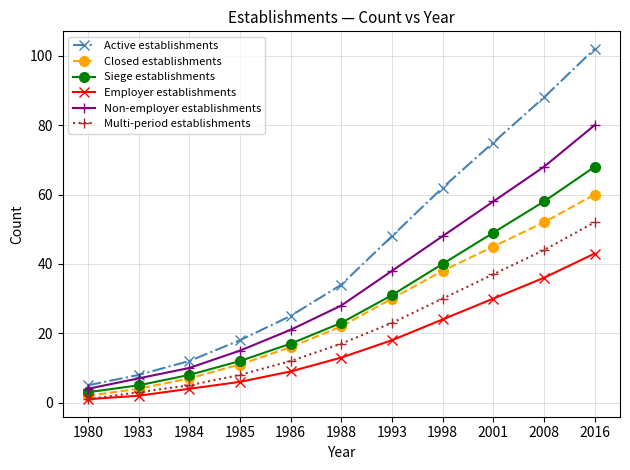

What is the value of the Non-employer establishments point at the 3rd from the left?

10